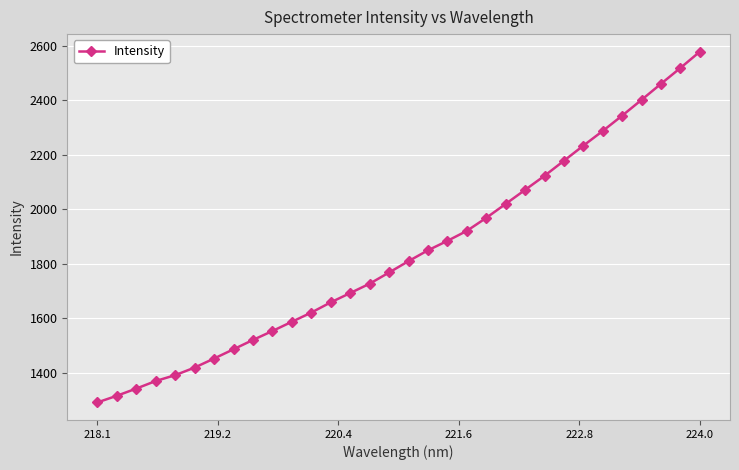

True or false: the data has more than 0 interior local peaks.

False